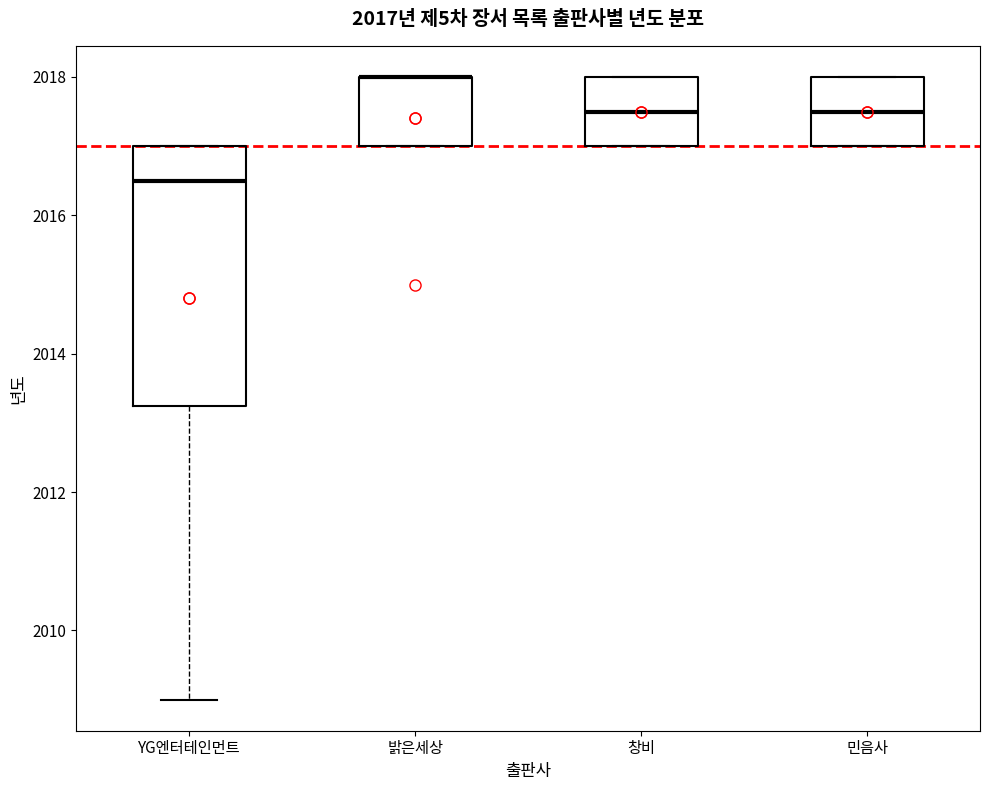

Which box is the tallest, from its lower edge to its upper edge?

YG엔터테인먼트